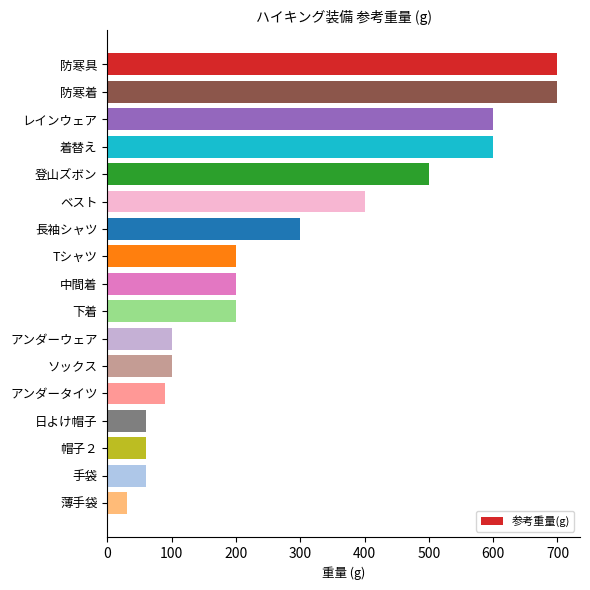

True or false: the data shows 200 at 下着.

True